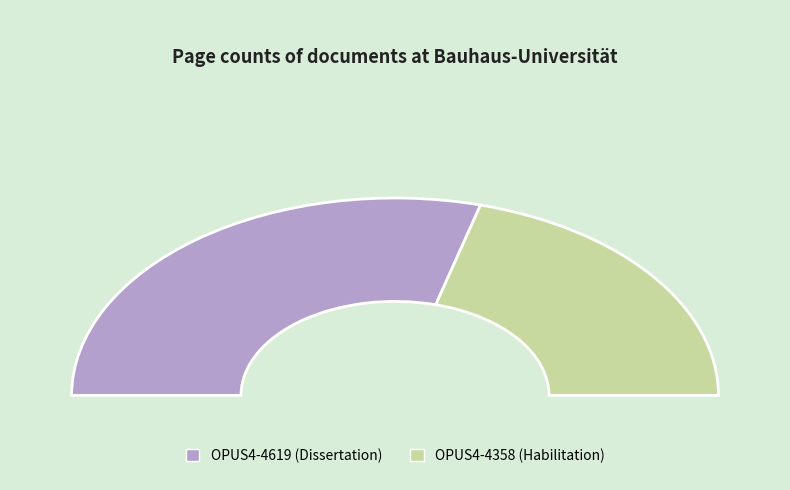

The OPUS4-4358 (Habilitation) slice represents 41% of the pie. True or false?

True